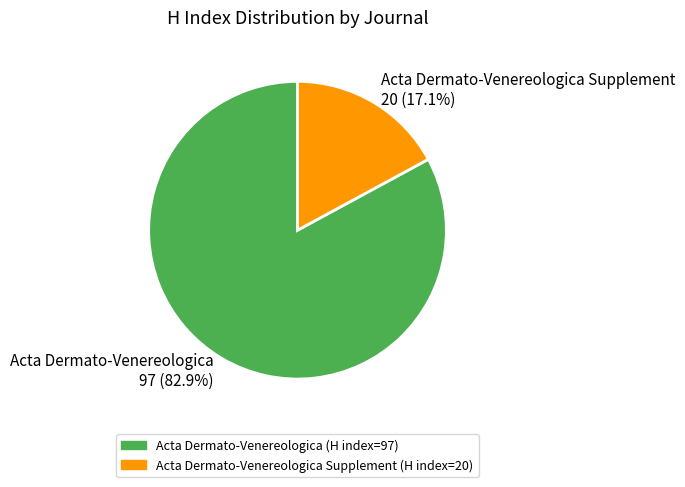

What is the majority slice?

Acta Dermato-Venereologica 97 (82.9%)